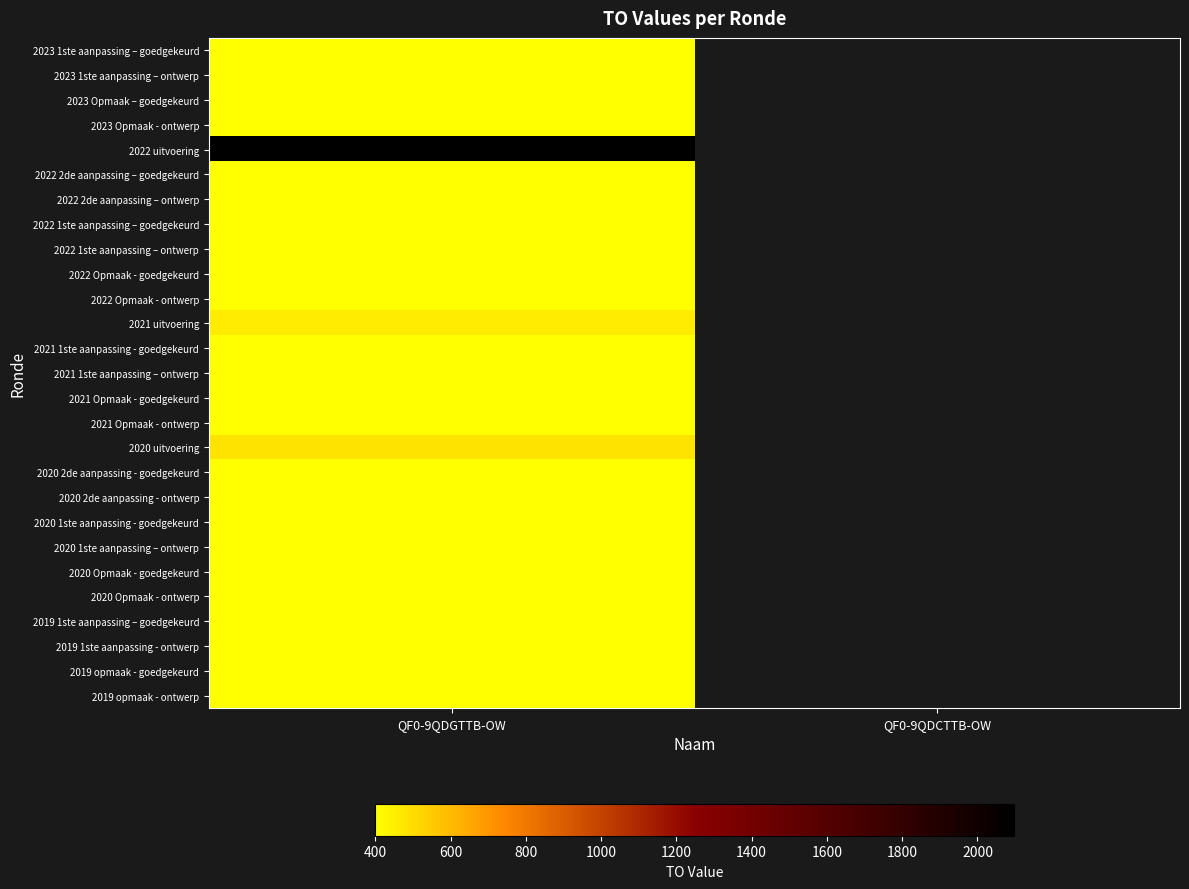

At which category does the chart reach its minimum across all series?

QF0-9QDGTTB-OW